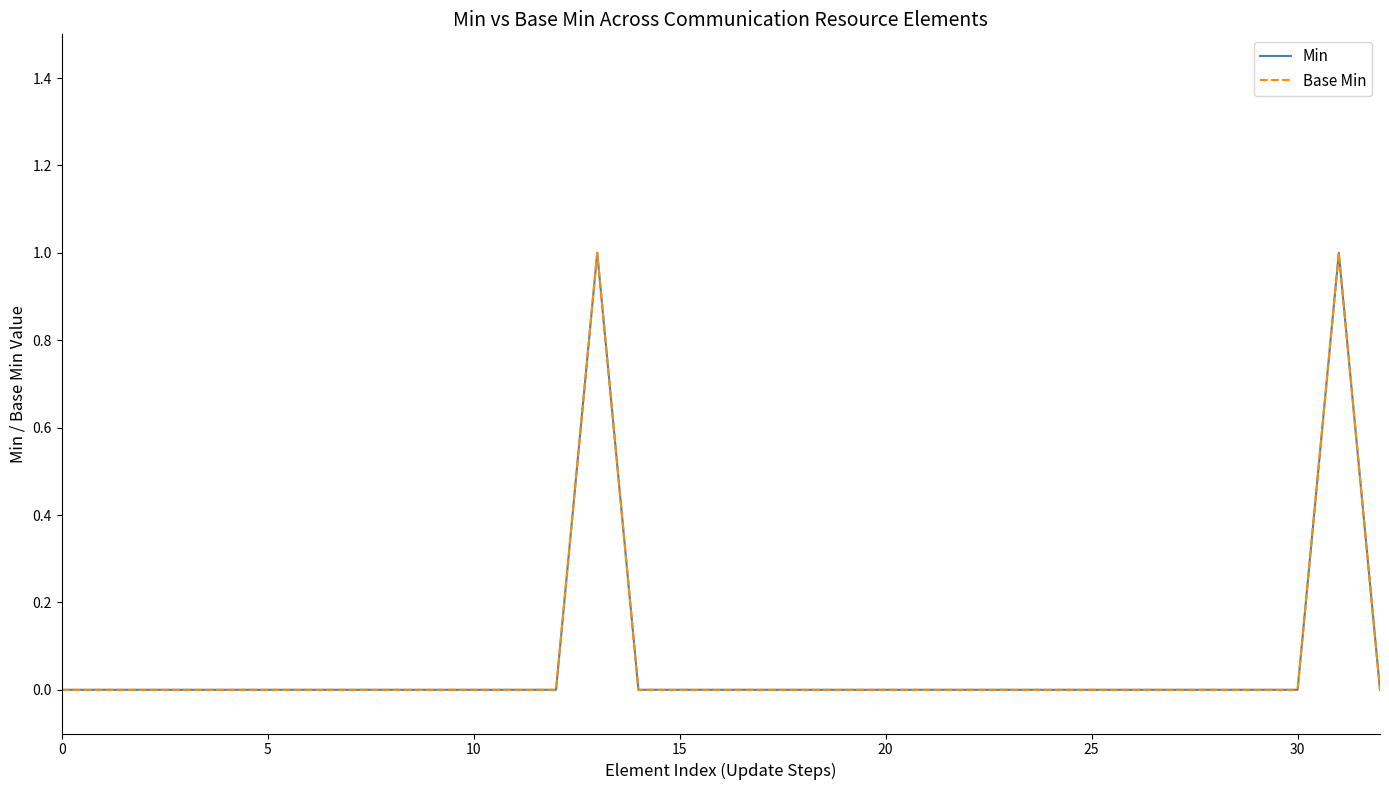

Does the chart display data point markers on the line(s)?

No